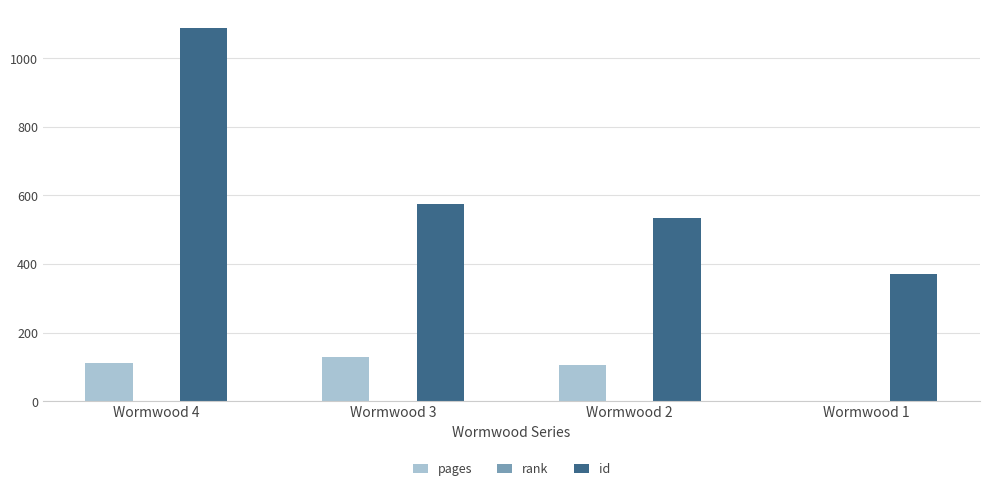

At which category is the sum across all series the highest?

Wormwood 4